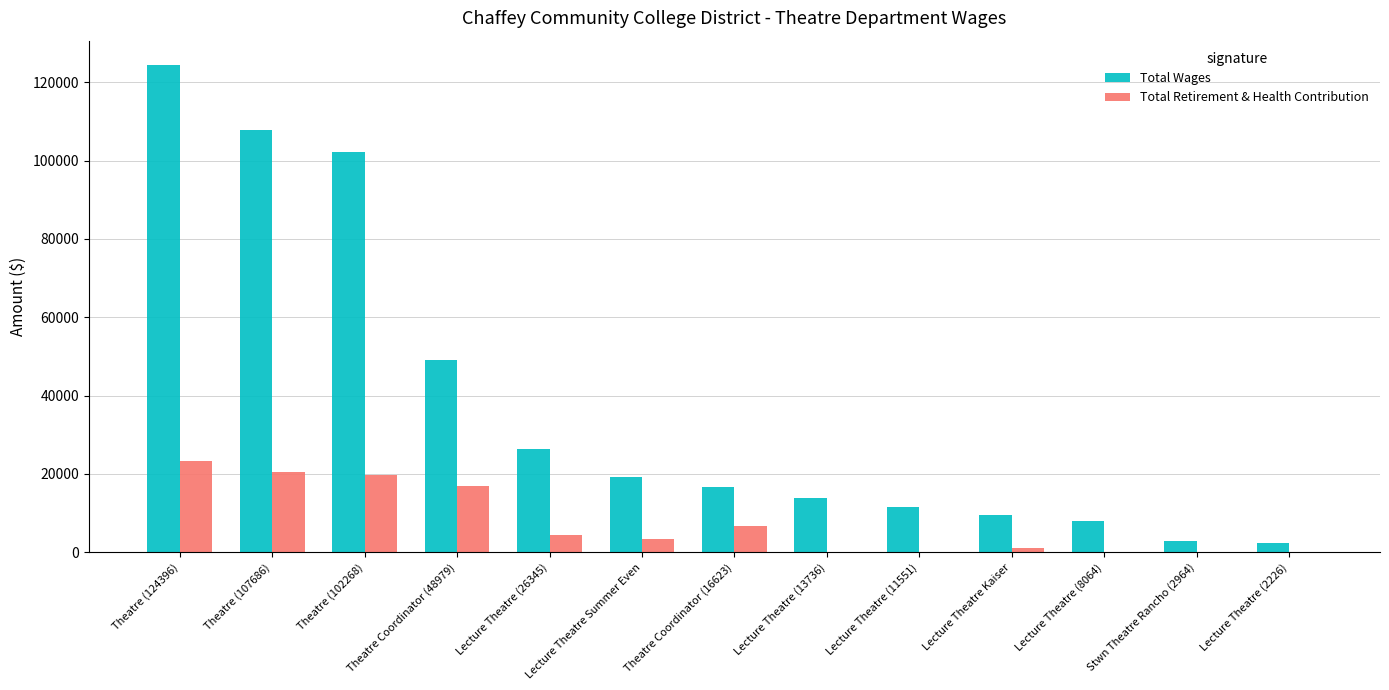

The Total Retirement & Health Contribution series shows 0 at Lecture Theatre (8064). True or false?

True